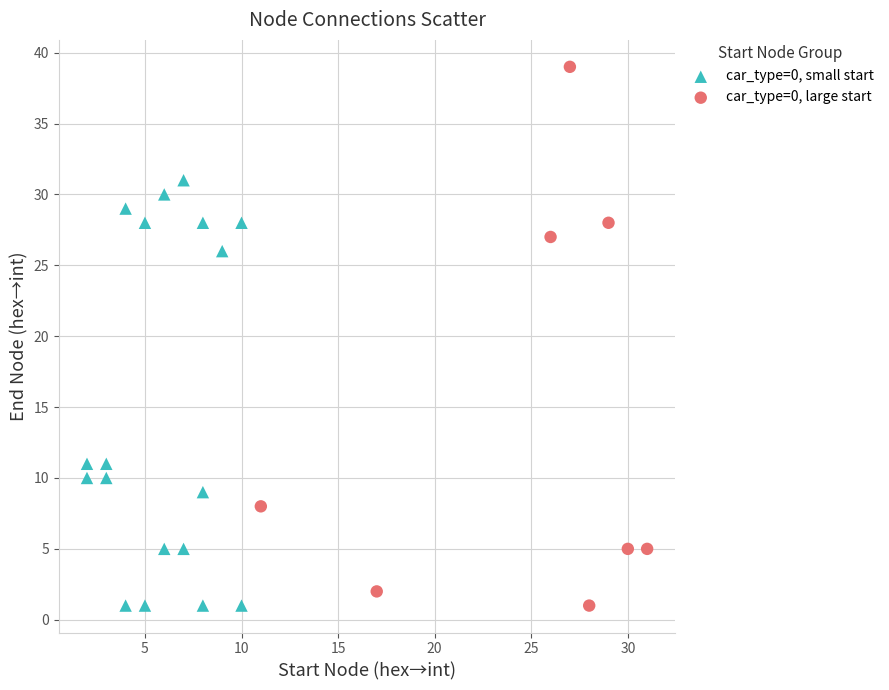

What are all the series names shown in the legend?

car_type=0, small start, car_type=0, large start